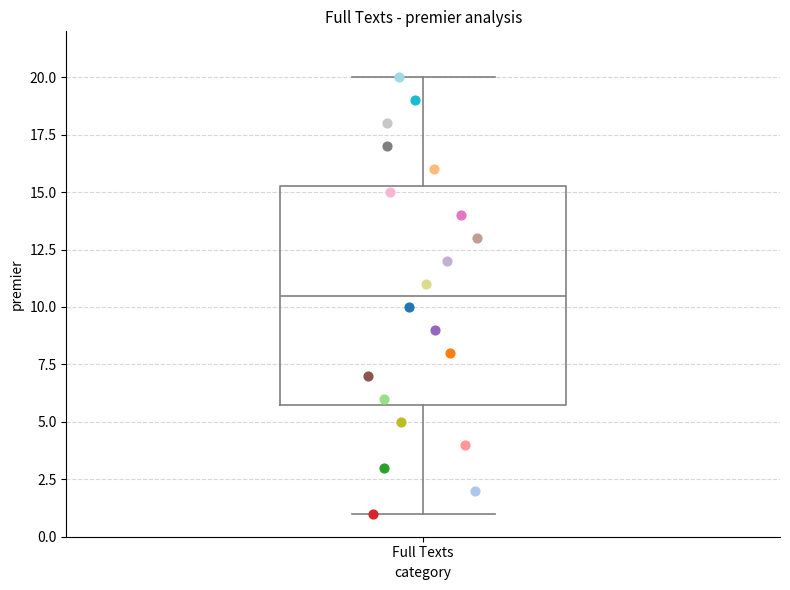

Transcribe this box plot: give where the median line is, the range the box spans, and where the two whiskers end, as read against the y-axis. The values are not printed on the chart, so give them approximately, as read against the axis.

median 10.5, box 6.0 to 15.5, whiskers 1.0 to 20.0